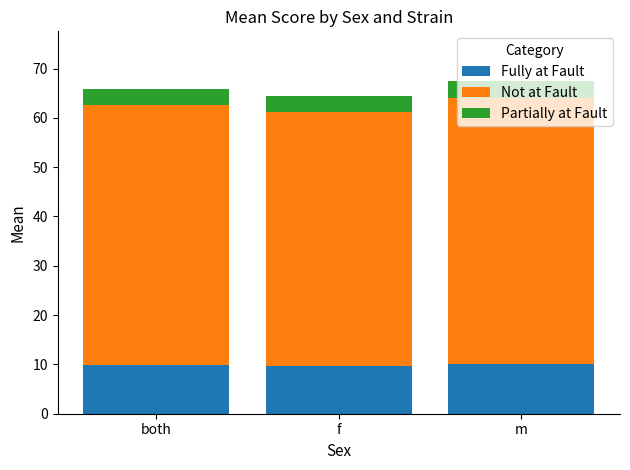

What is the sum of the Fully at Fault values at both and f?

19.6